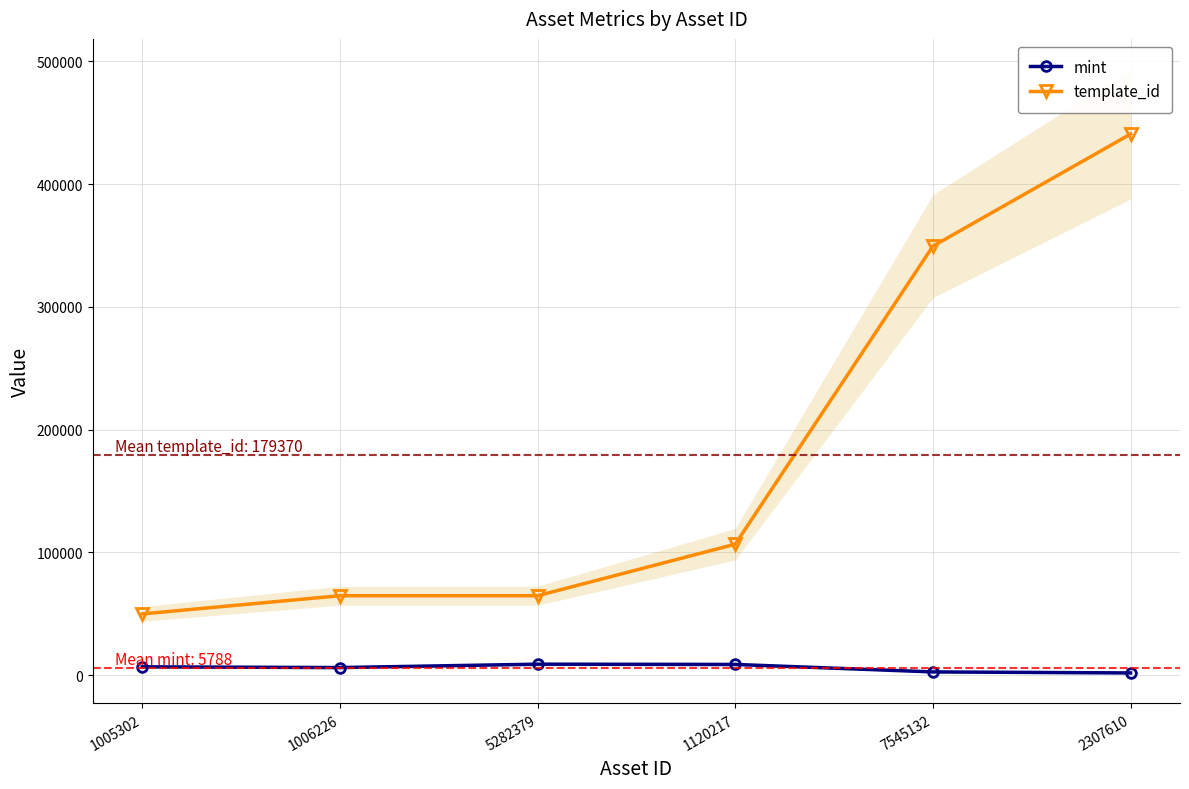

Reading left to right, transcribe all the data shown in this chart.

mint: 6727	6116	8887	8676	2578	1744
template_id: 49849	64660	64660	106640	349523	440886